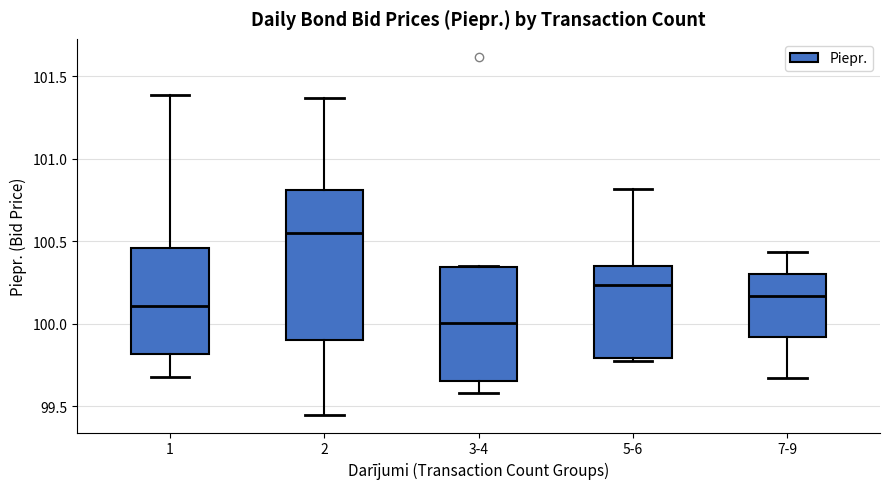

Where does the lower whisker of the box for 7-9 end on the y-axis? The values are not printed on the chart, so give them approximately, as read against the axis.

99.65